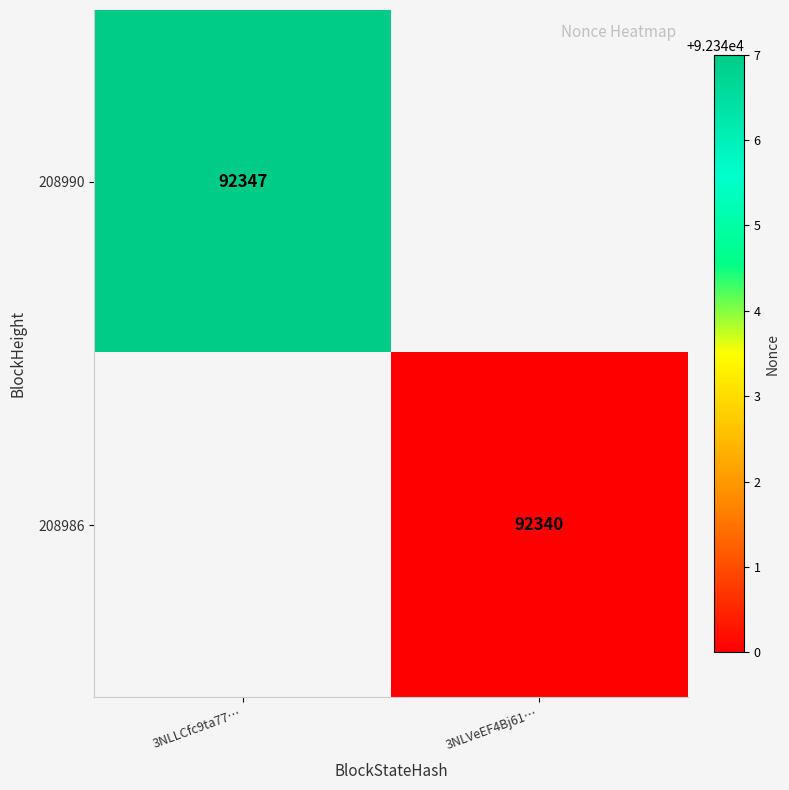

The value of 208990 at 3NLLCfc9ta77… is 154783. True or false?

False